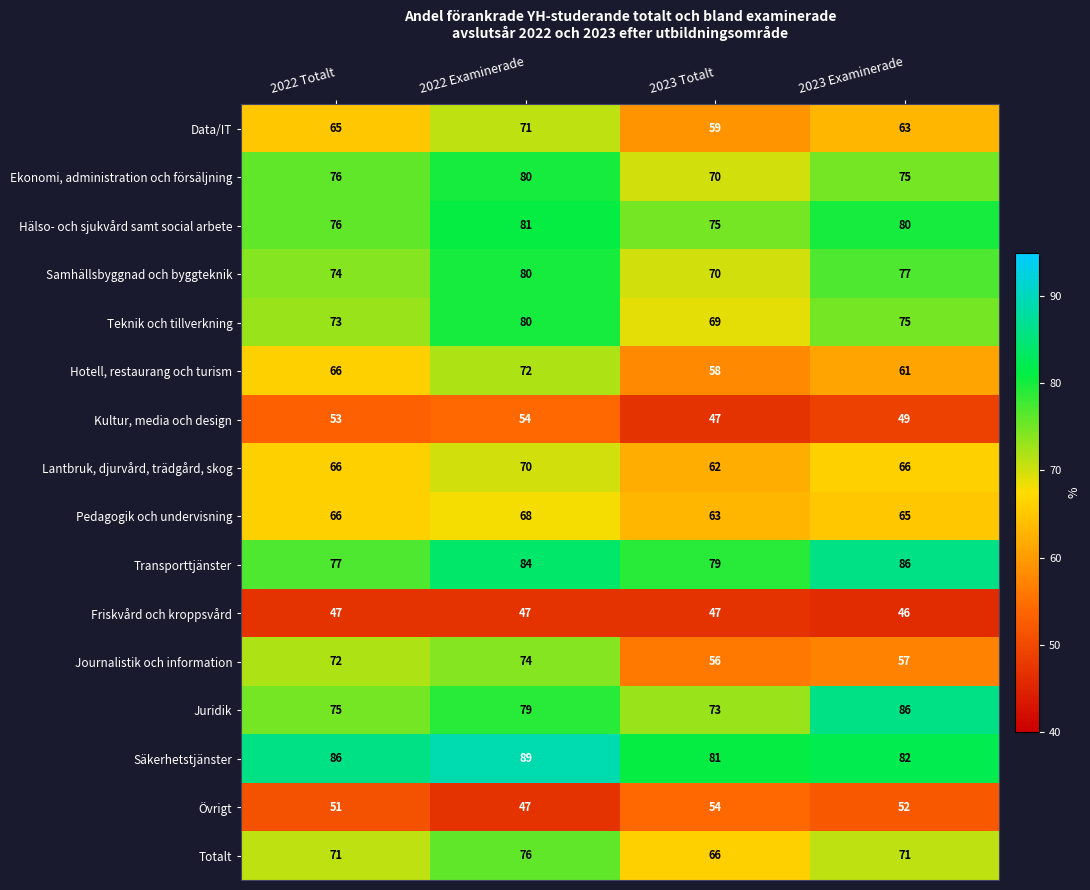

At how many categories does at least one series exceed 54?

4